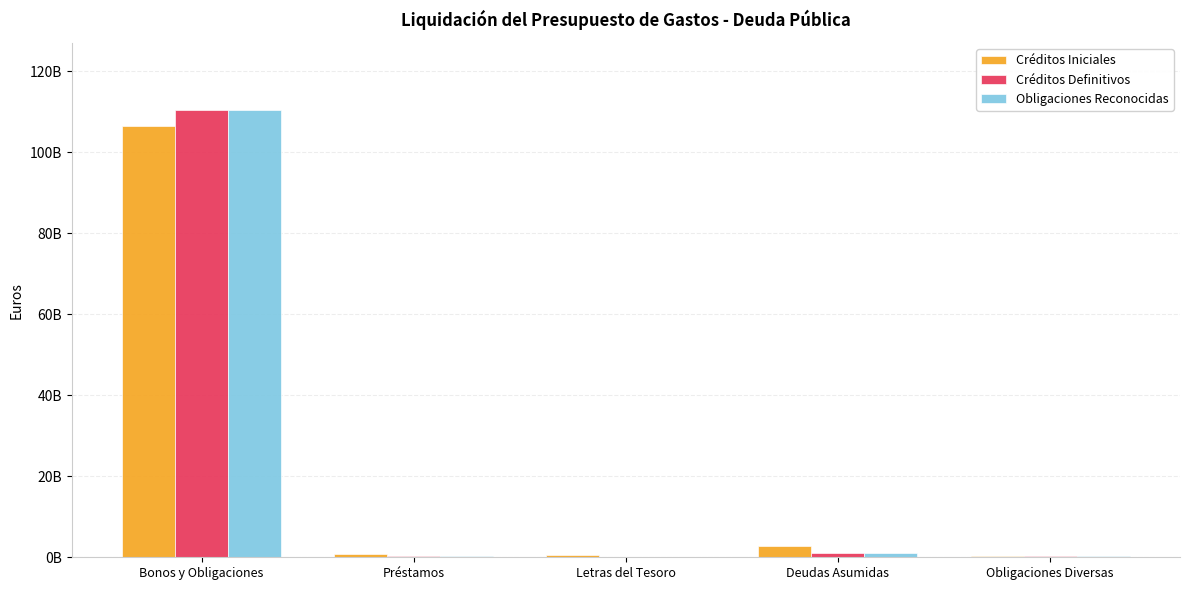

At which label does Créditos Iniciales reach its peak?

Bonos y Obligaciones